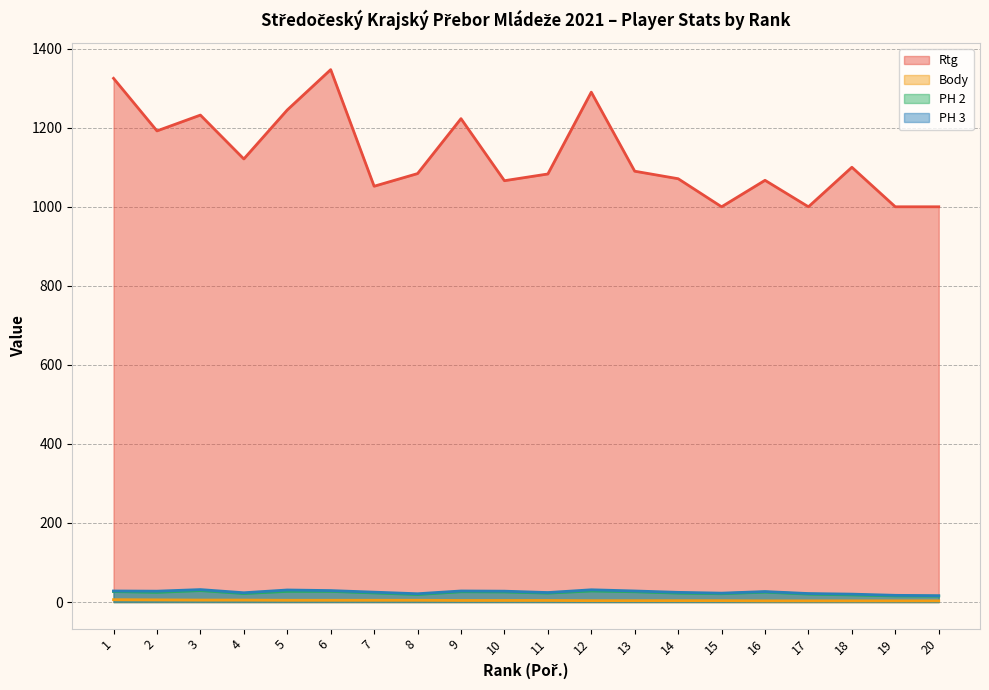

Which series has the largest range (max minus min)?

Rtg